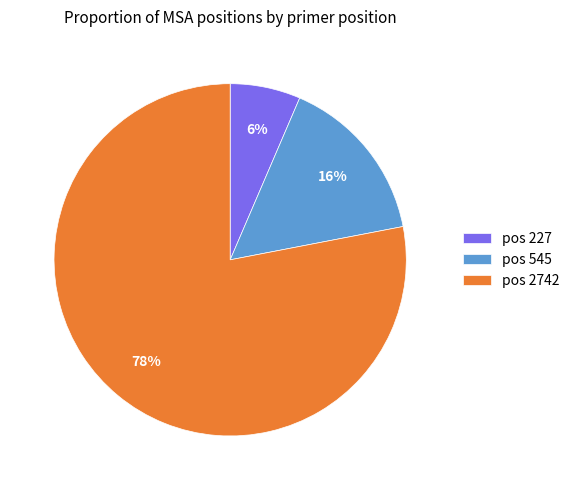

What is the majority slice?

pos 2742